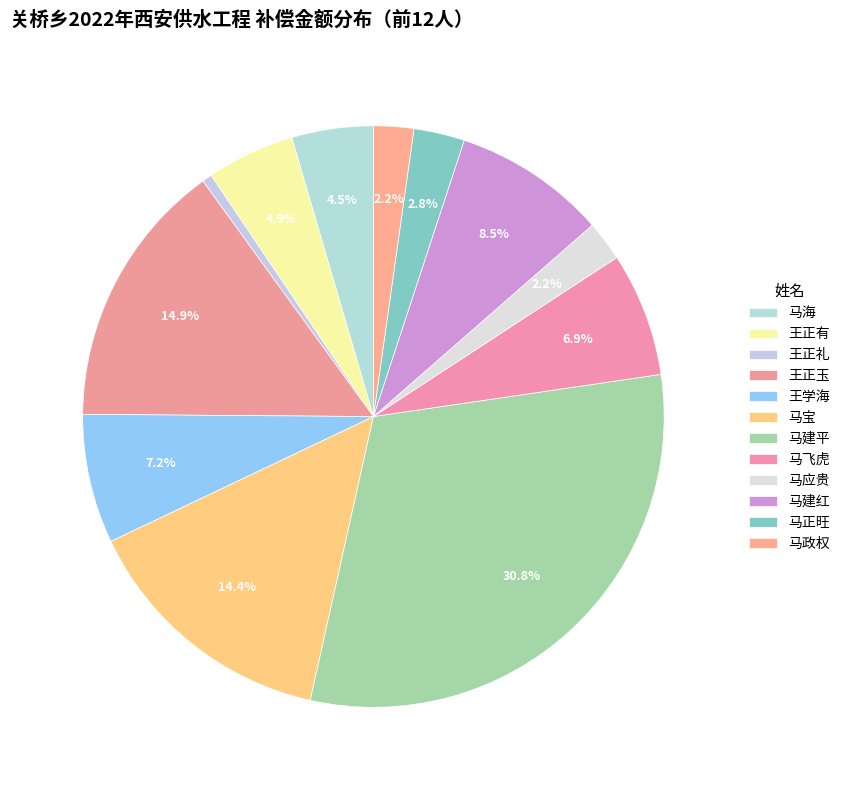

Rank the categories by value from highest to lowest.

马建平, 王正玉, 马宝, 马建红, 王学海, 马飞虎, 王正有, 马海, 马正旺, 马政权, 马应贵, 王正礼